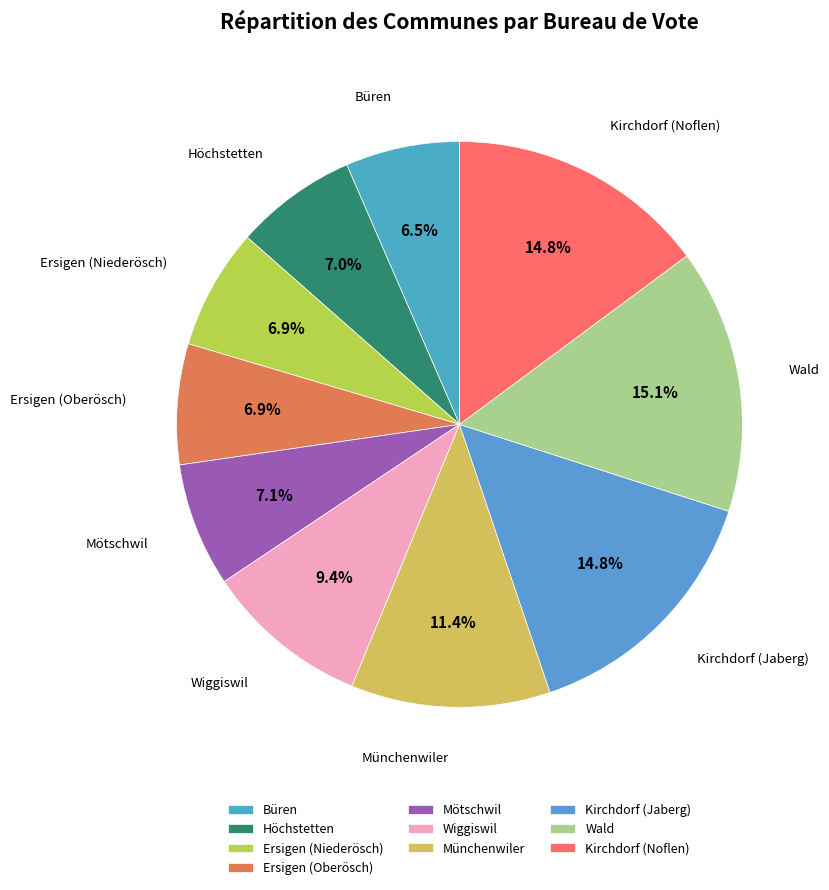

What portion of the pie excludes Höchstetten?

93.0%